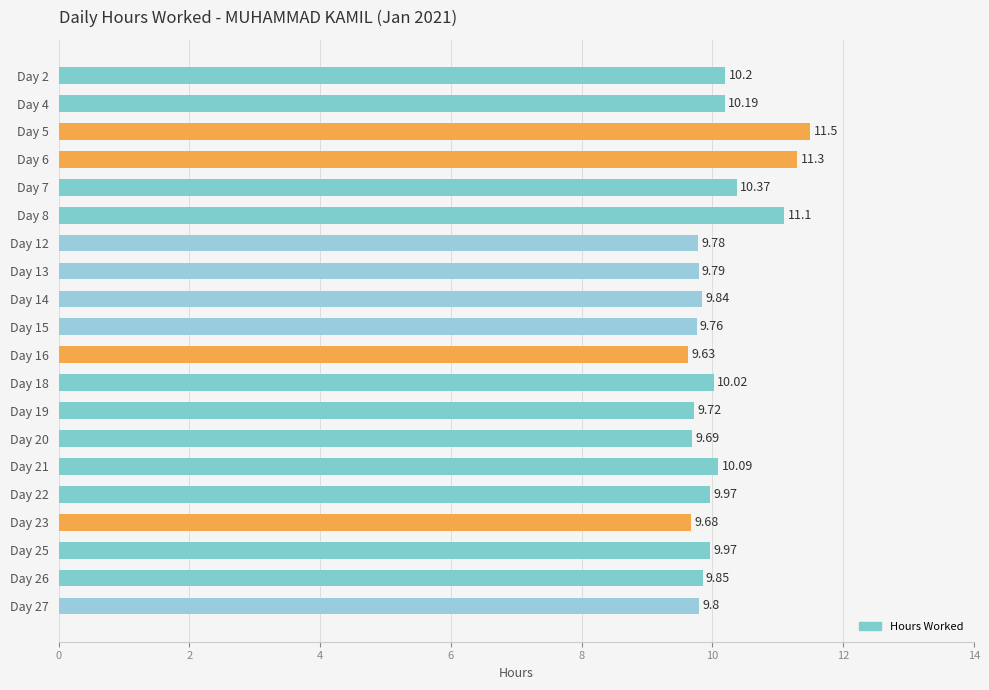

At which label is the value closest to 10?

Day 18